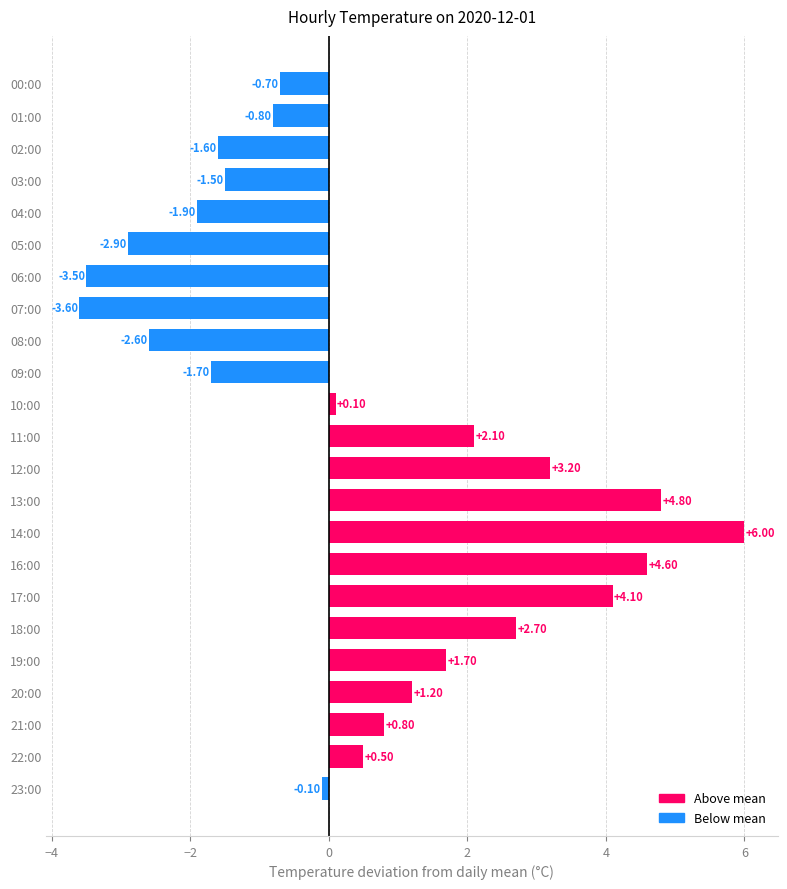

What is the smallest value displayed?

-3.6